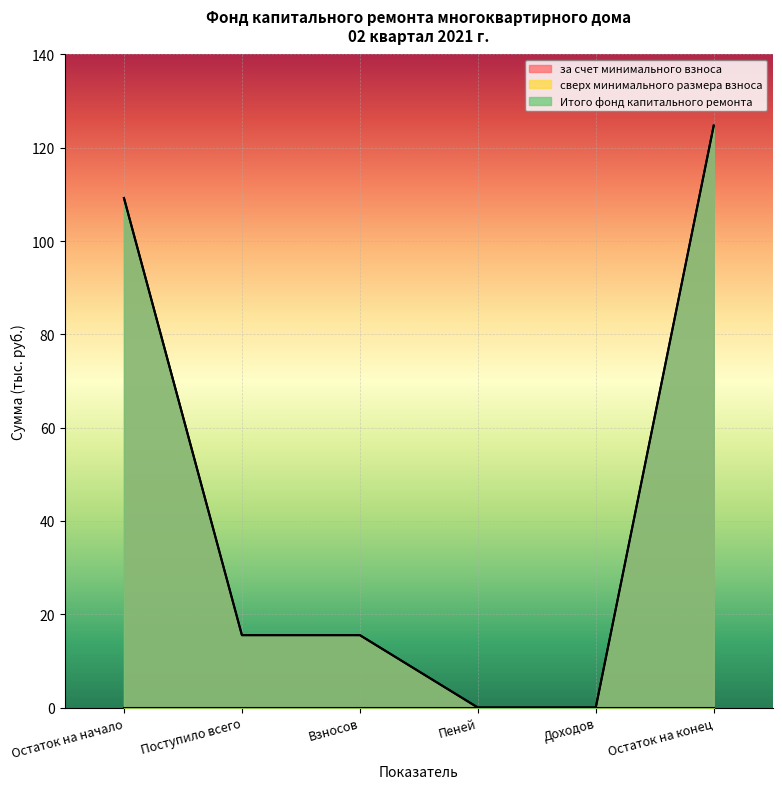

What is the label of the 3rd point from the right?

Пеней